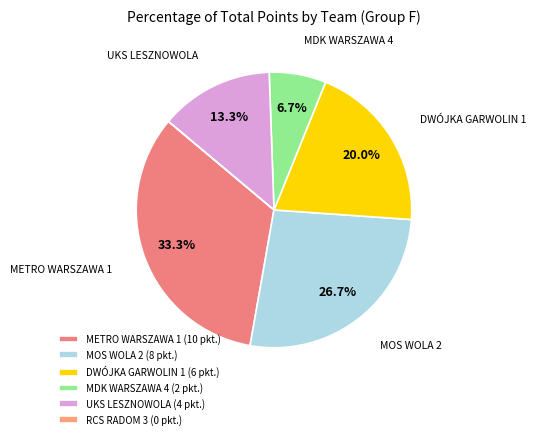

Does MDK WARSZAWA 4 represent more than half of the total?

No